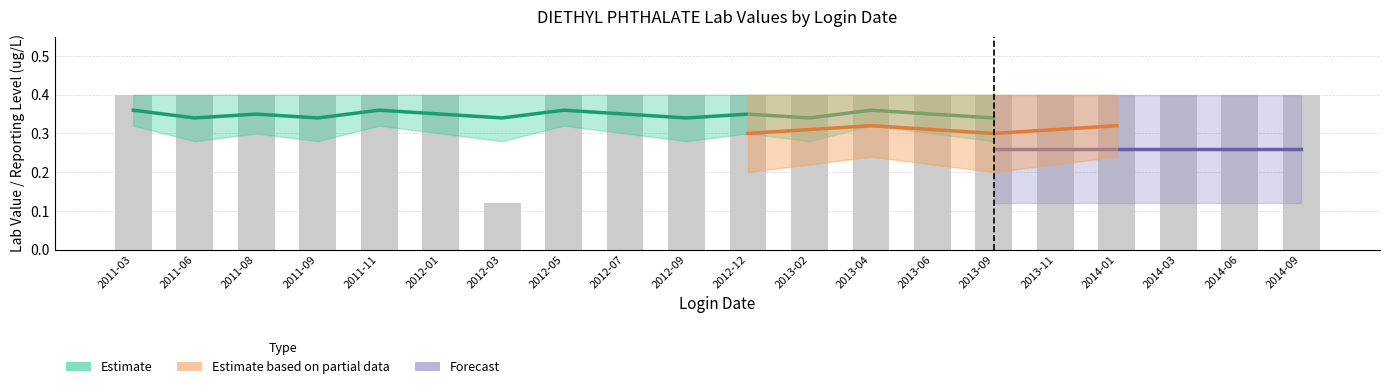

At which label is the value closest to 0?

2012-03